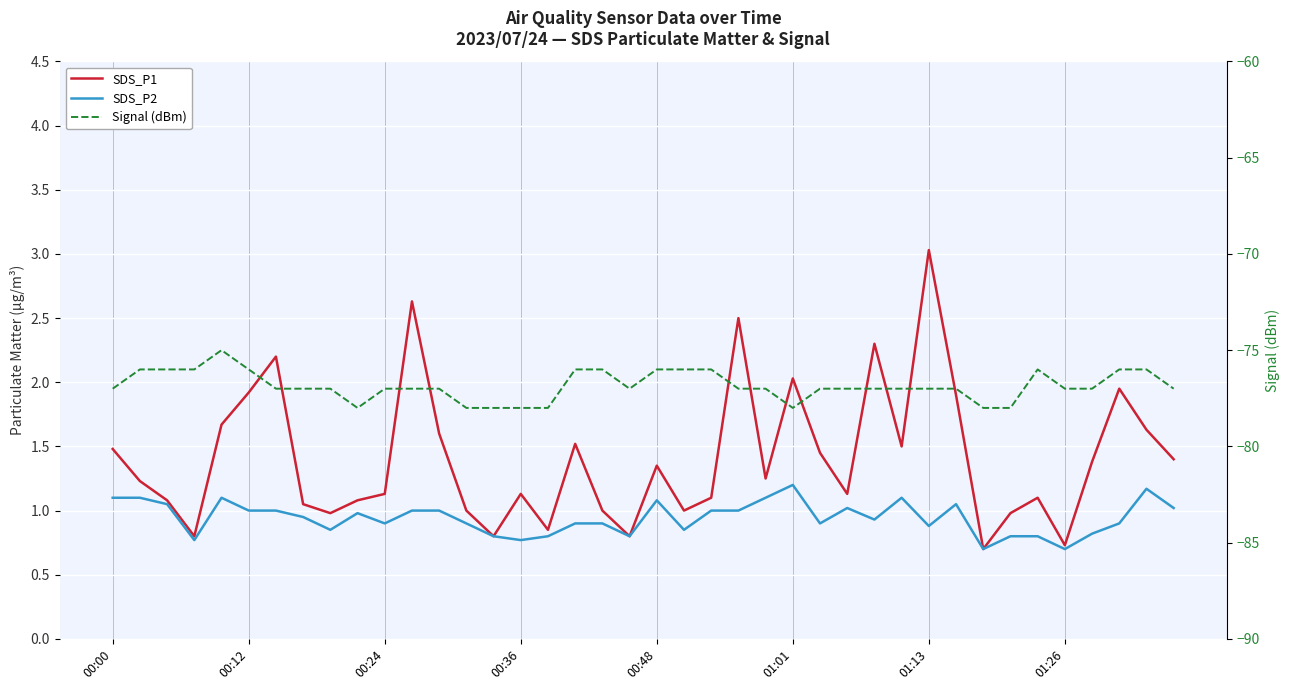

What is the value of the Signal (dBm) point at the 18th from the left?

-76.0